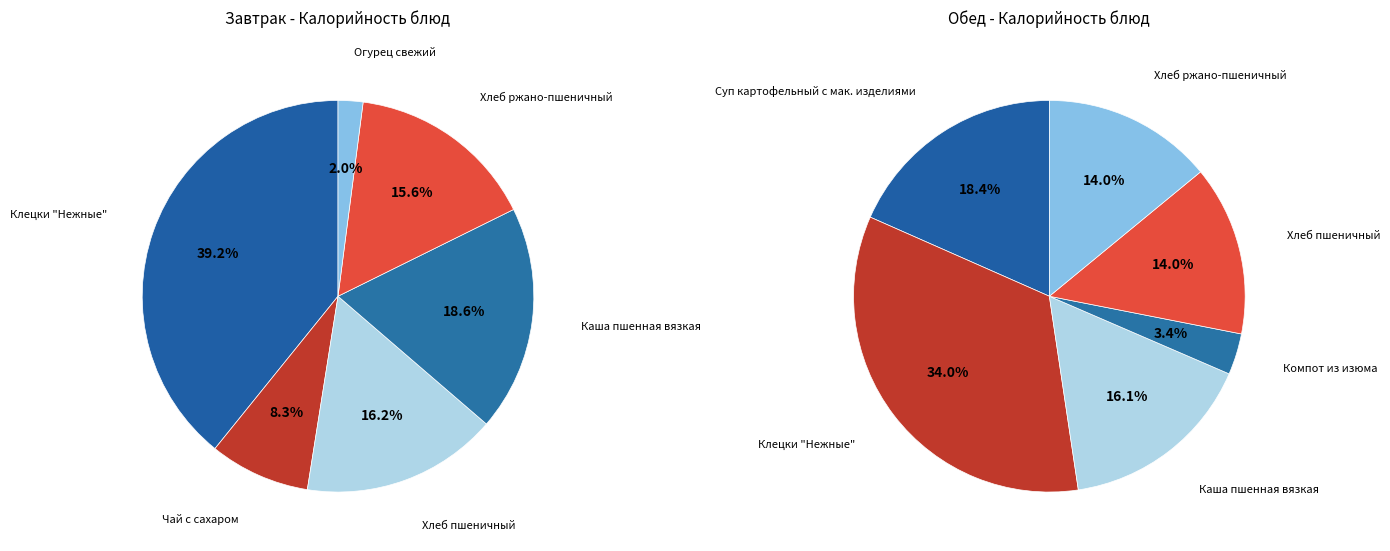

How many slices are in this pie chart?

6